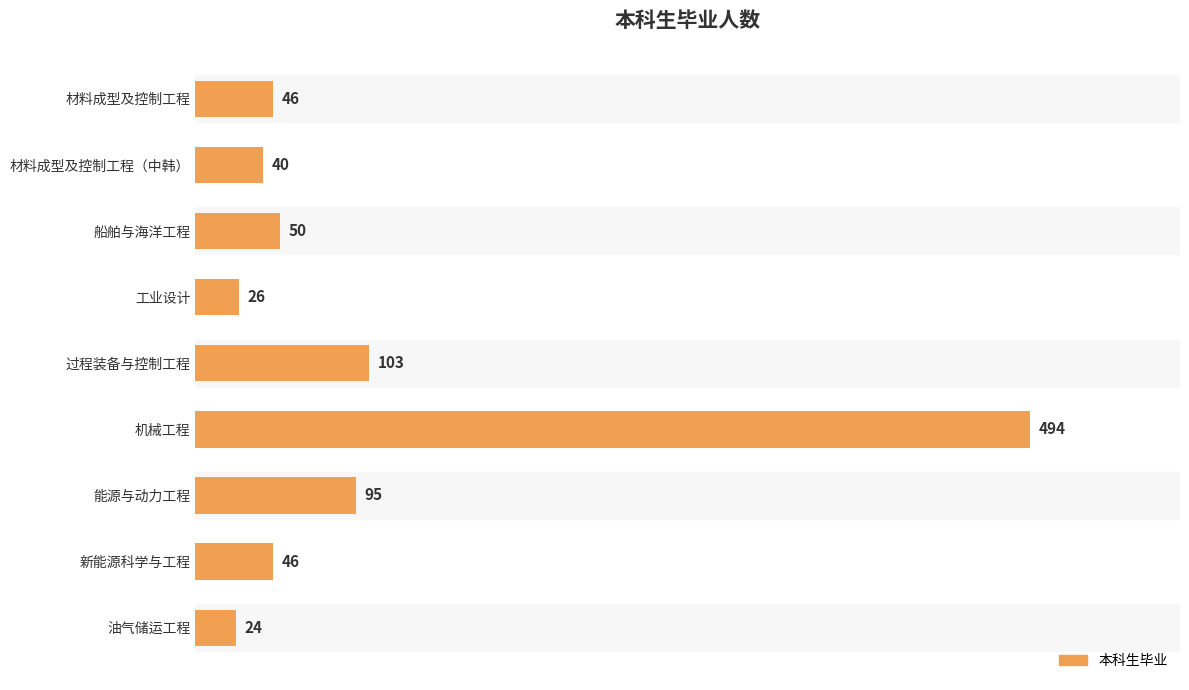

What is the difference between the maximum and minimum values?

470